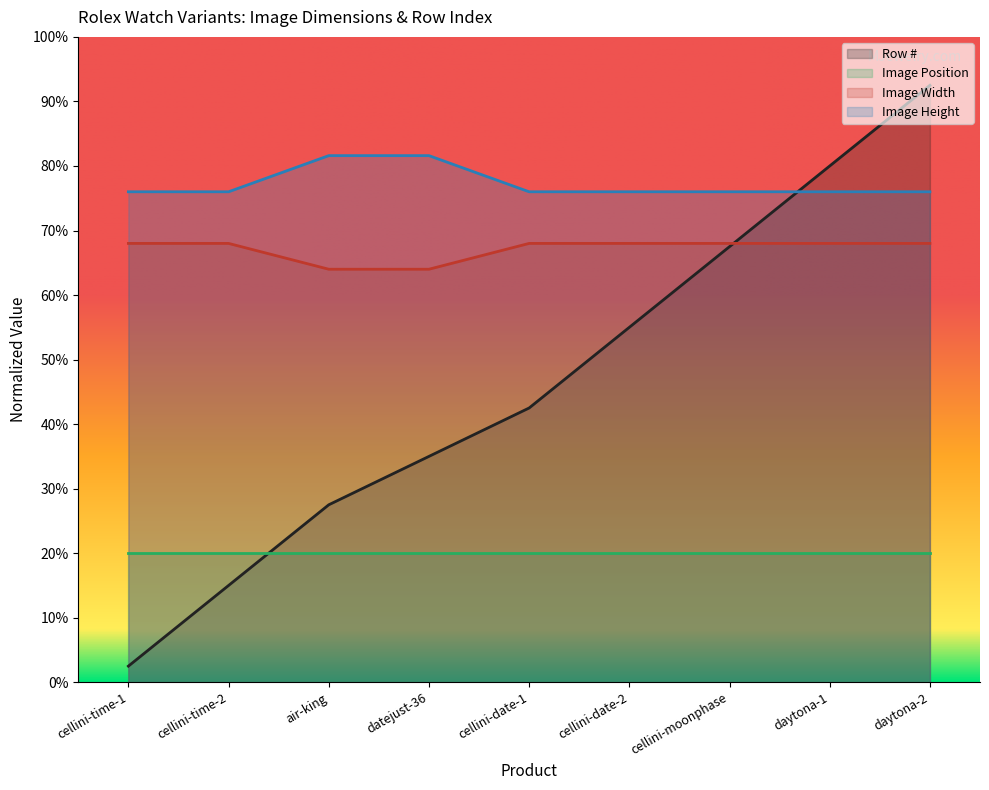

Between cellini-date-2 and cellini-moonphase, which series saw the biggest shift?

Row #